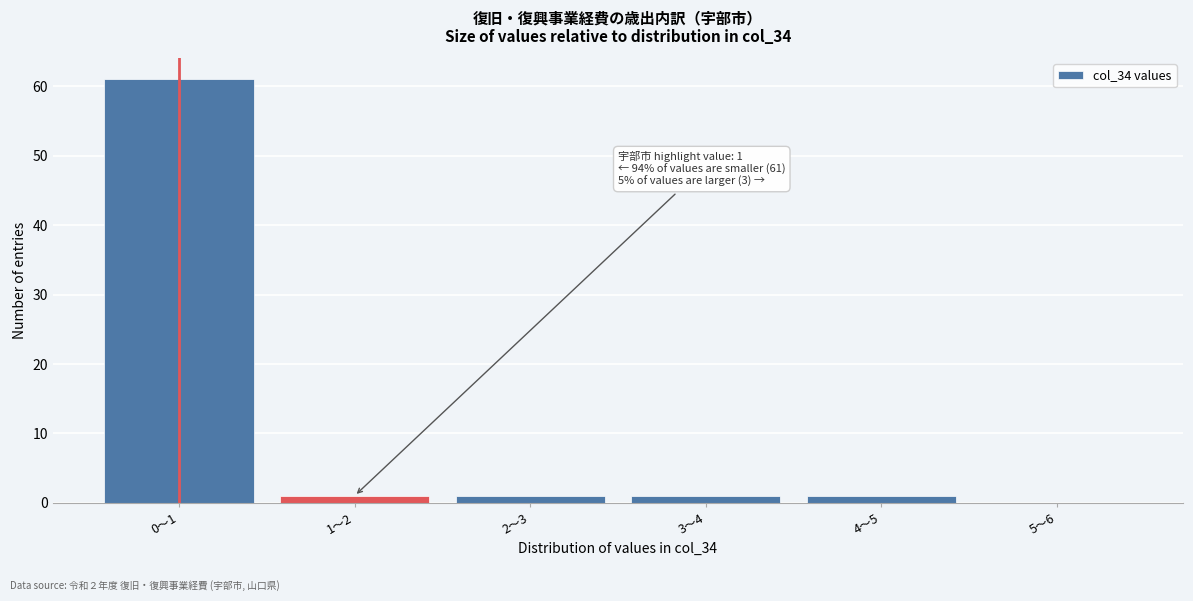

Reading left to right, what are all the values shown in this chart?

0～1=61	1～2=1	2～3=1	3～4=1	4～5=1	5～6=0